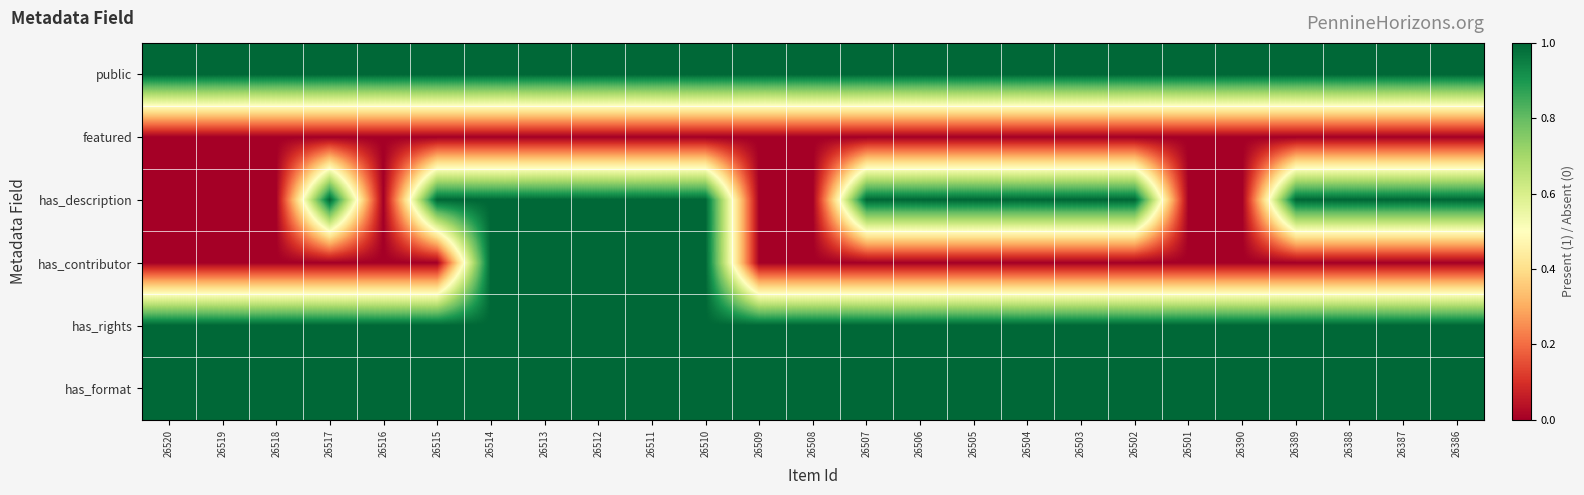

Which series has the largest total across all categories?

public